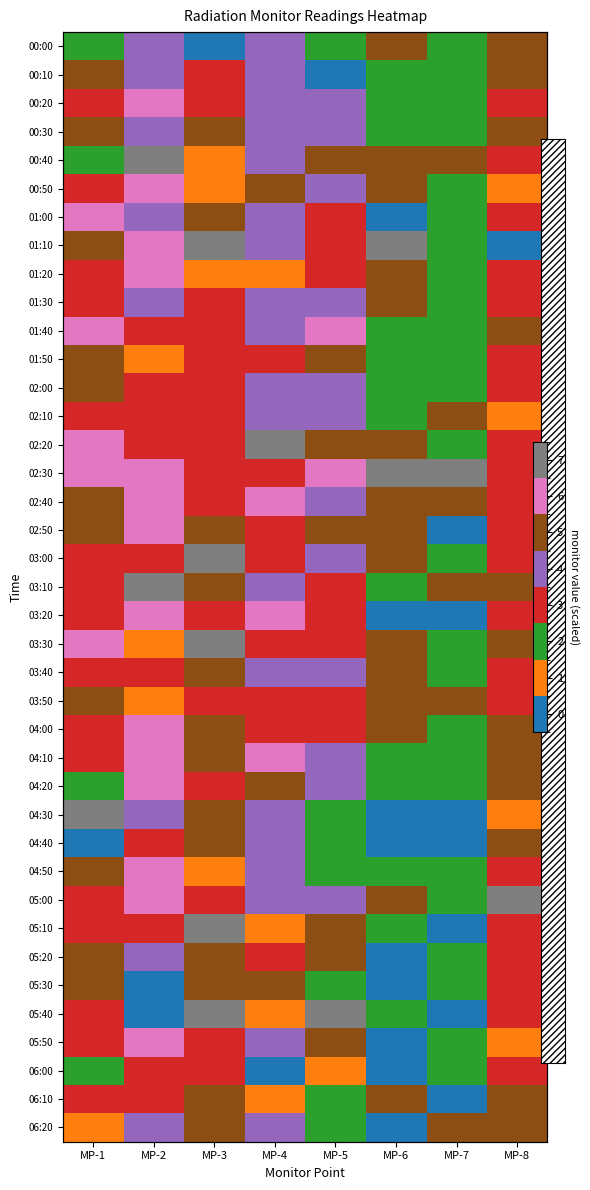

At which category is the sum across all series the highest?

MP-2